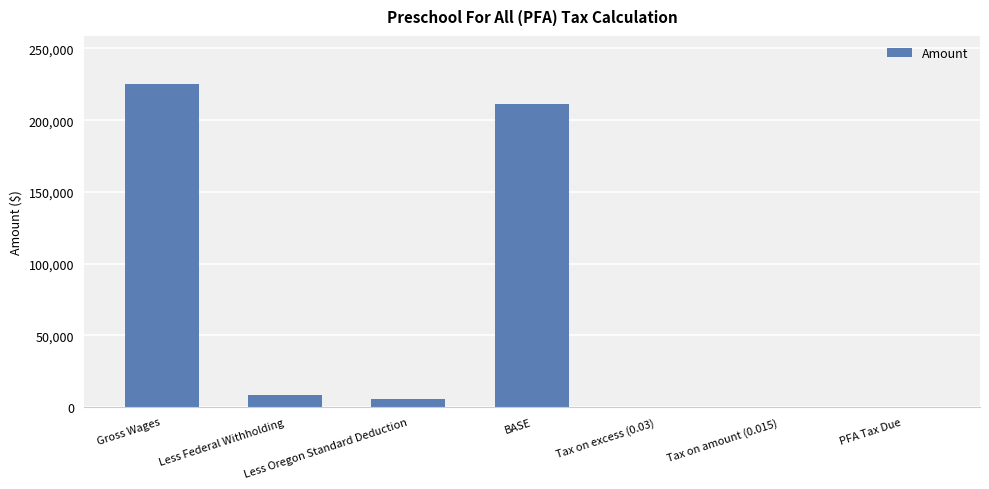

How many distinct data groups are displayed?

1